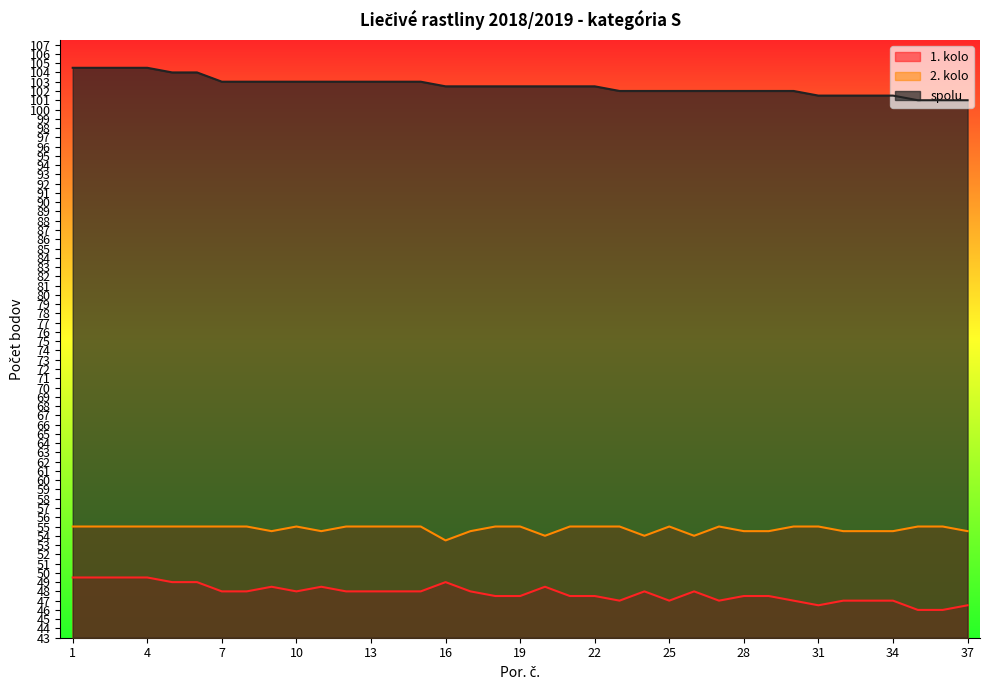

At which category does 1. kolo reach its first local valley?

10